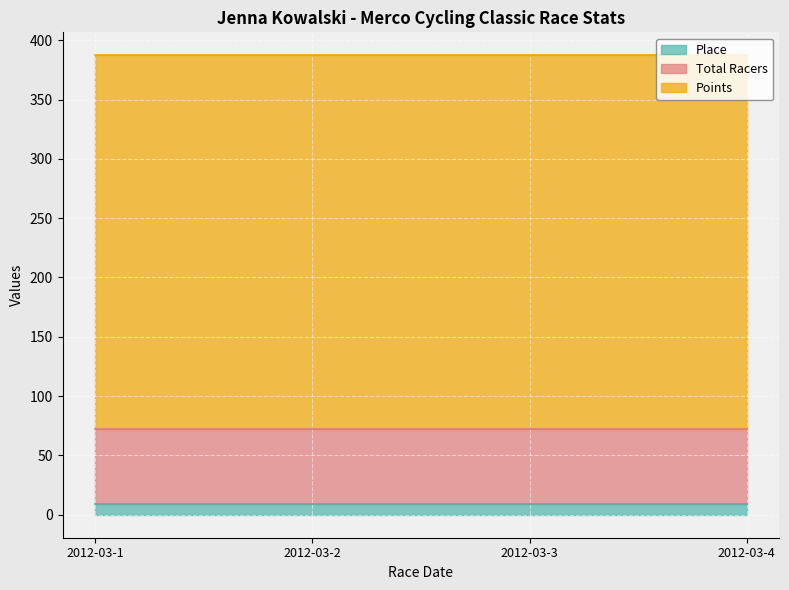

Does the chart display data point markers on the line(s)?

No